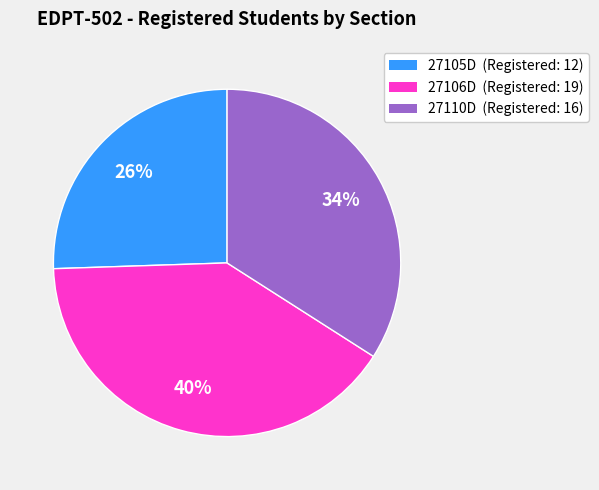

Which category has the biggest portion of the pie?

27106D